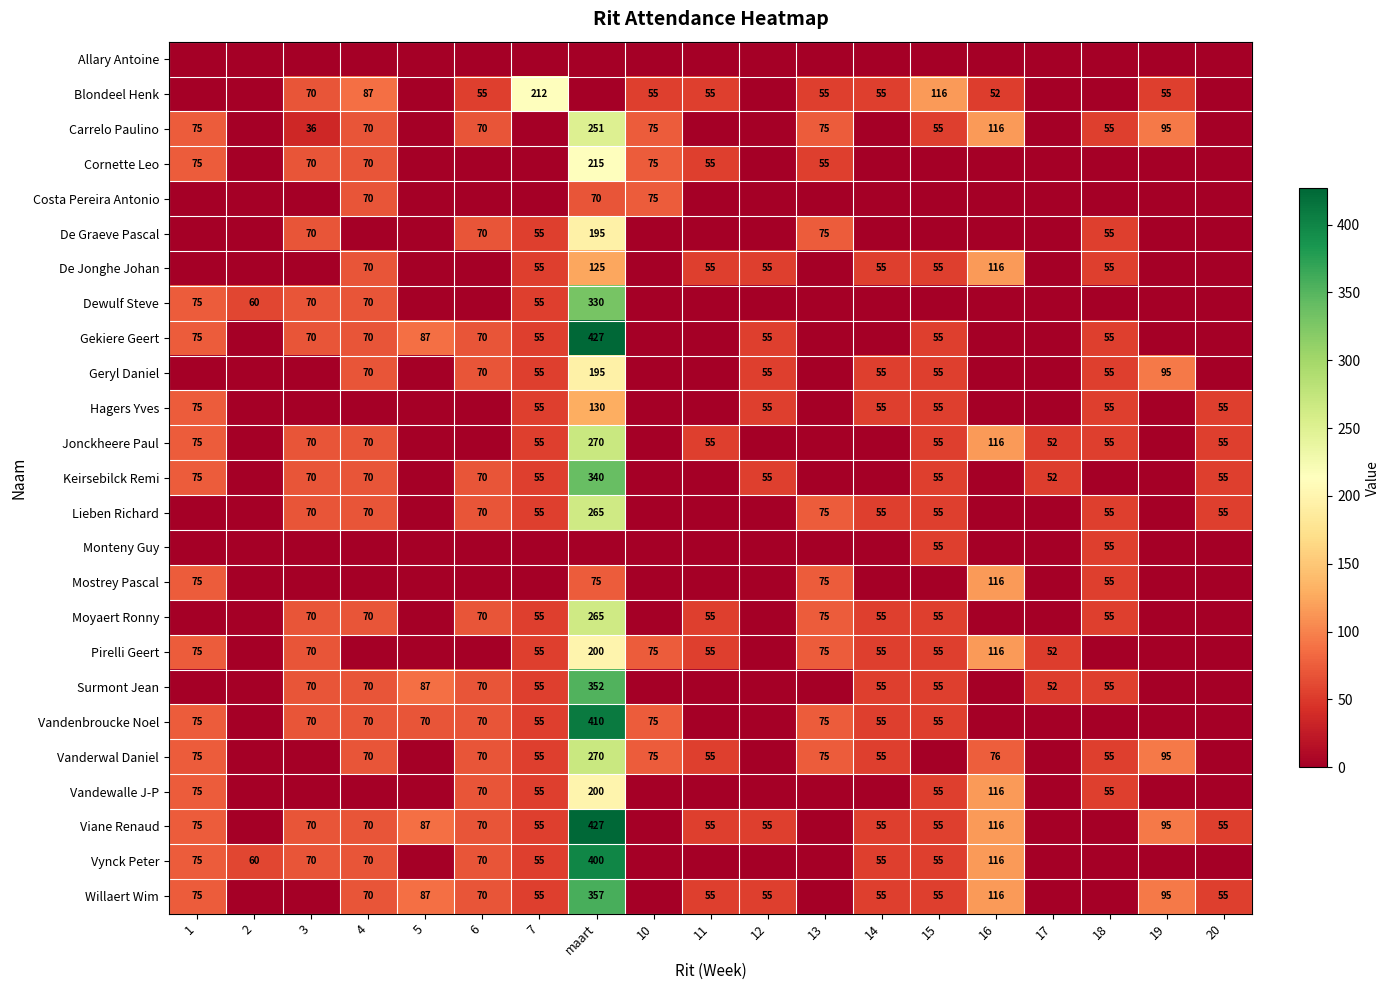

Is it true that Blondeel Henk equals 55 at 14?

True